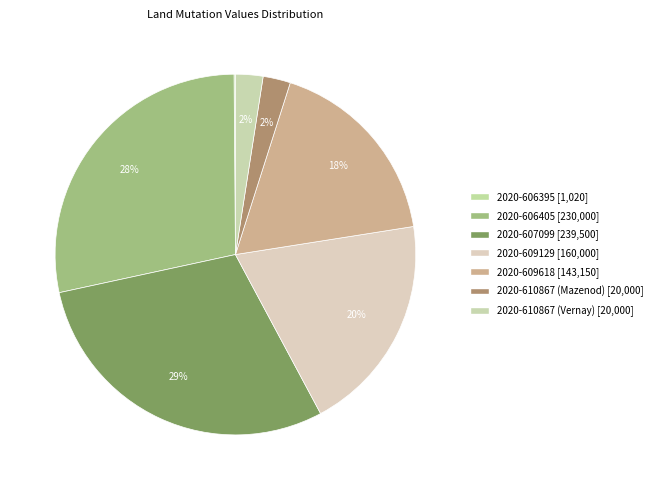

Count the number of slices in the pie.

7